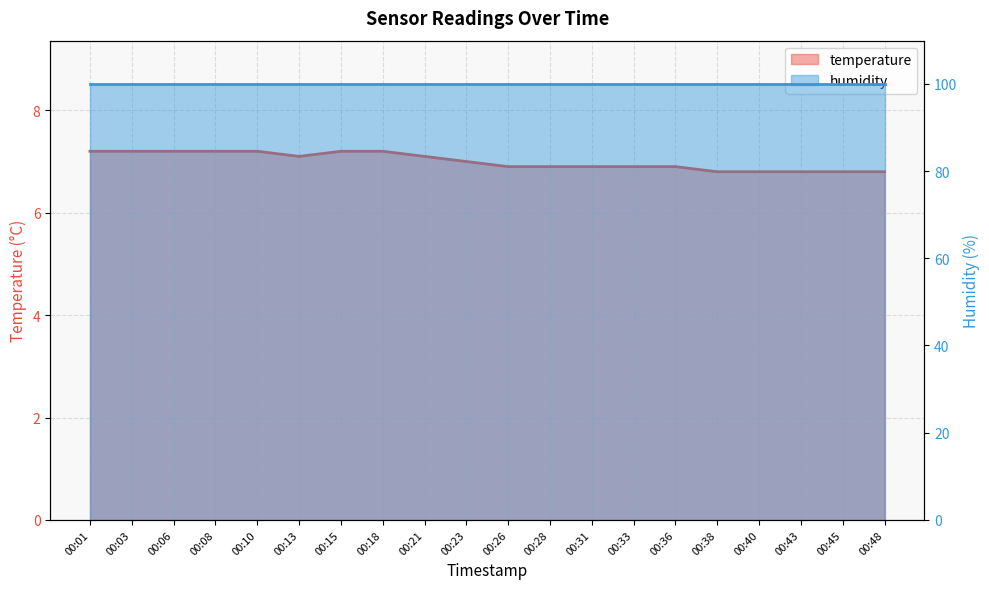

What is the difference between the values at 00:33 and 00:01?

0.3